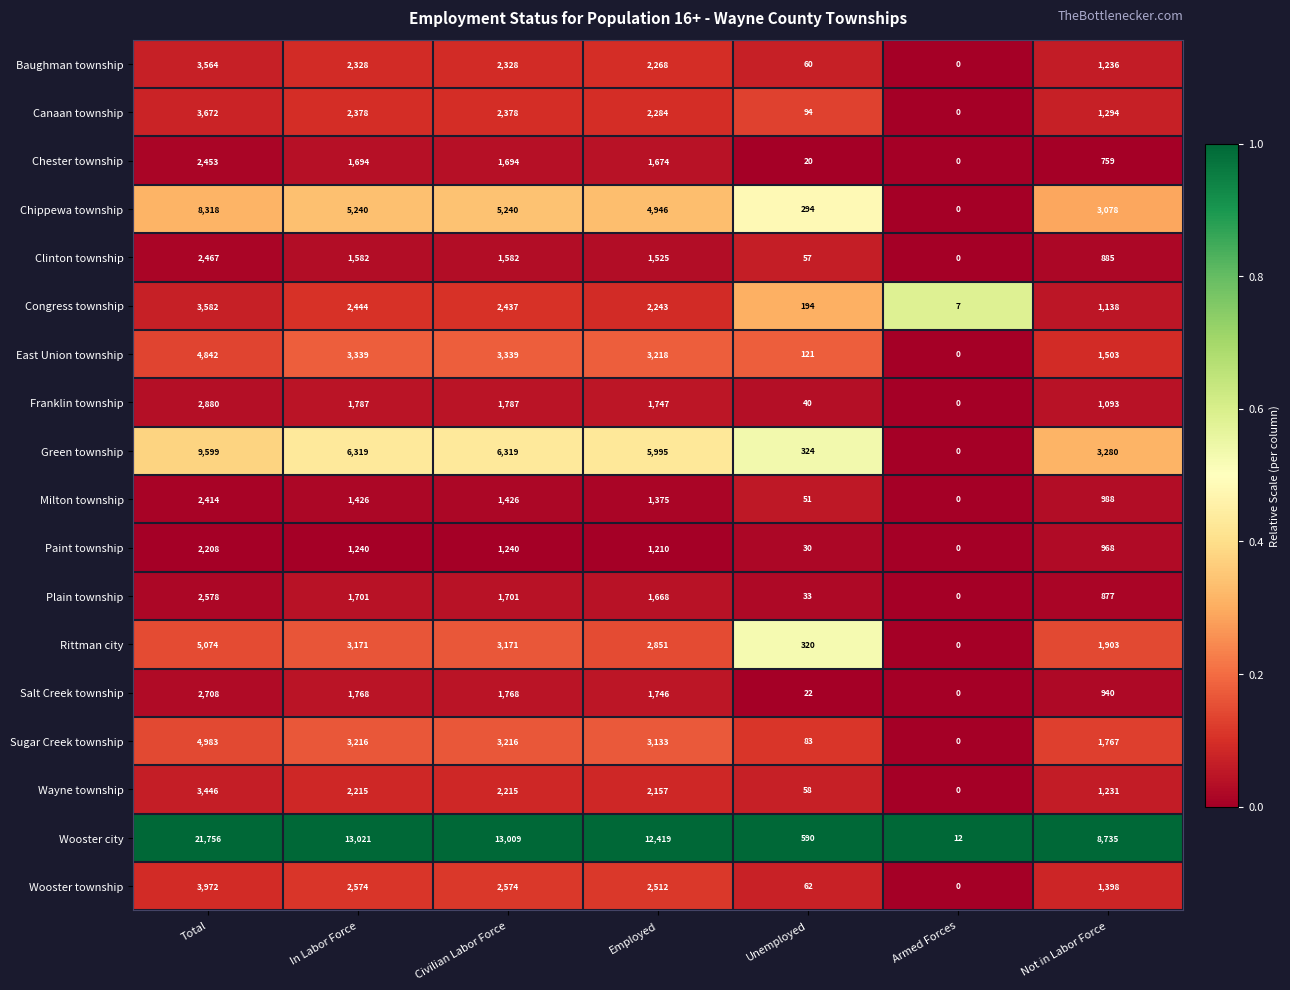

Rank the series at In Labor Force from highest to lowest value.

Wooster city, Green township, Chippewa township, East Union township, Sugar Creek township, Rittman city, Wooster township, Congress township, Canaan township, Baughman township, Wayne township, Franklin township, Salt Creek township, Plain township, Chester township, Clinton township, Milton township, Paint township